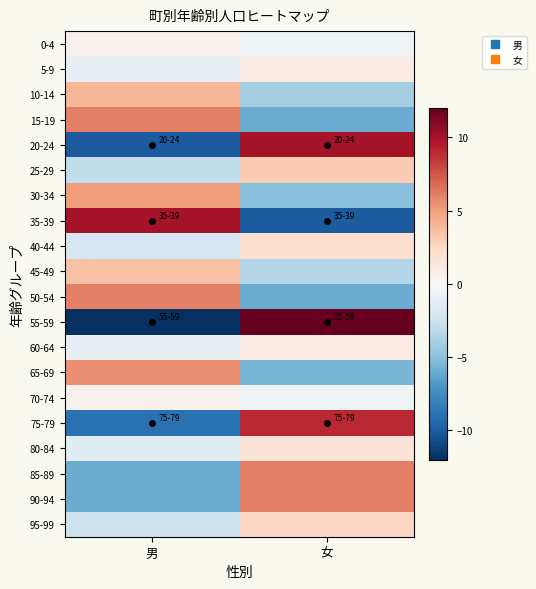

What is the total value across all series at 女?

13.0